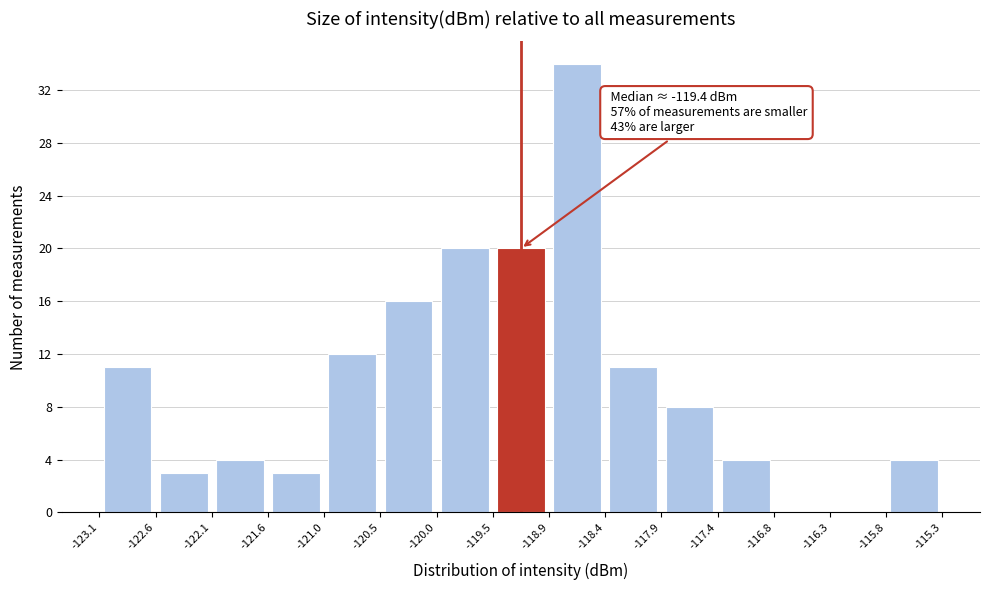

Which range on the x-axis has the tallest bar?

-118.9 to -118.4